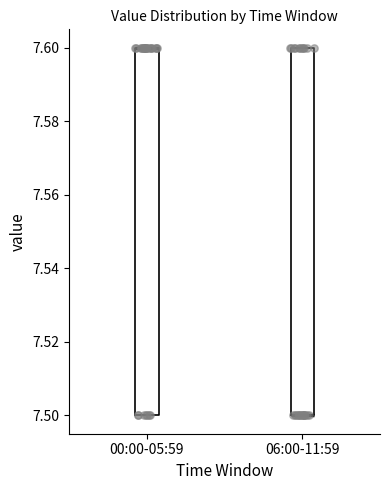

Reading left to right, transcribe this box plot: for each box, give where its median line is, the range the box spans, and where its two whiskers end, as read against the y-axis. The values are not printed on the chart, so give them approximately, as read against the axis.

00:00-05:59: median 7.6 (drawn on the box's upper edge), box 7.5 to 7.6, whiskers 7.5 to 7.6
06:00-11:59: median 7.5 (drawn on the box's lower edge), box 7.5 to 7.6, whiskers 7.5 to 7.6